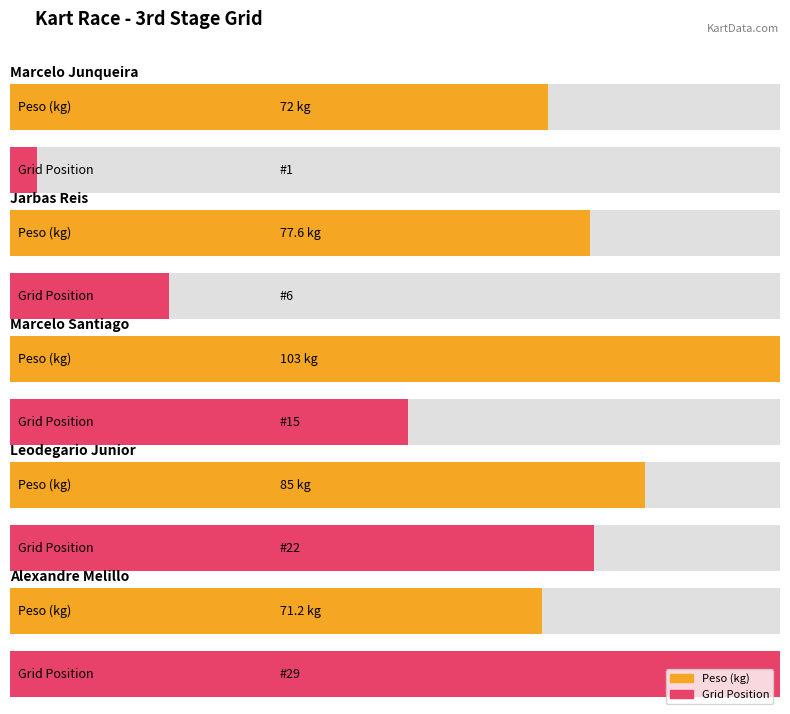

What is the difference between the Peso values at Jarbas Reis and Marcelo Santiago?

25.4